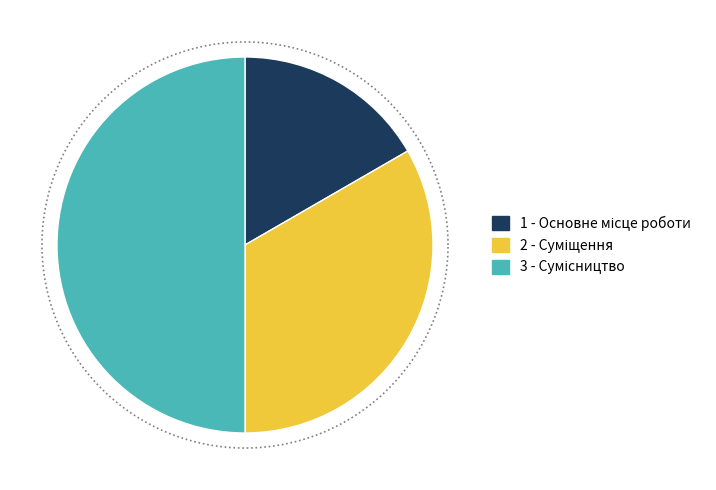

Does Сумісництво represent more than half of the total?

No